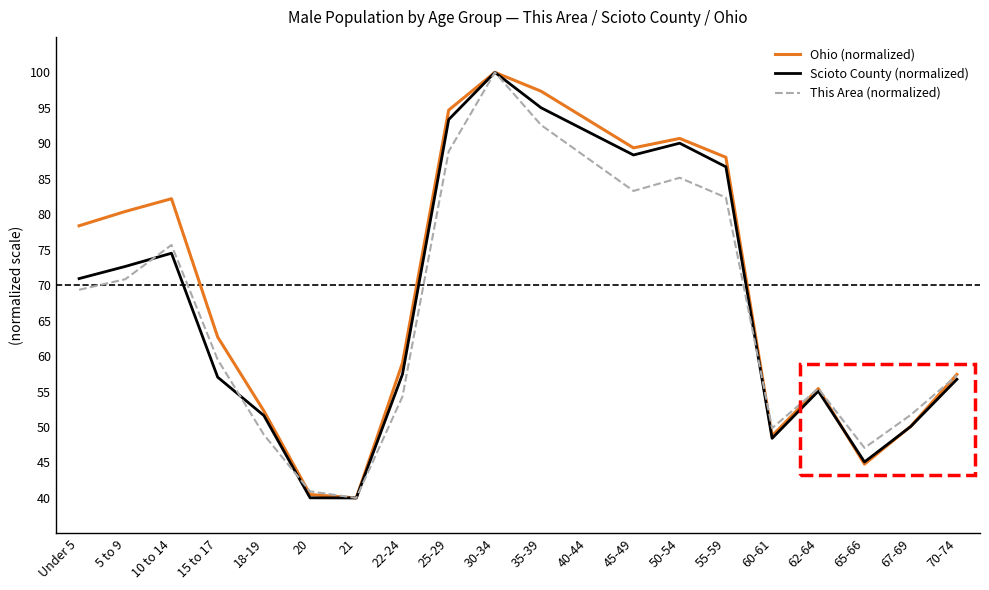

What are all the series names shown in the legend?

Ohio (normalized), Scioto County (normalized), This Area (normalized)